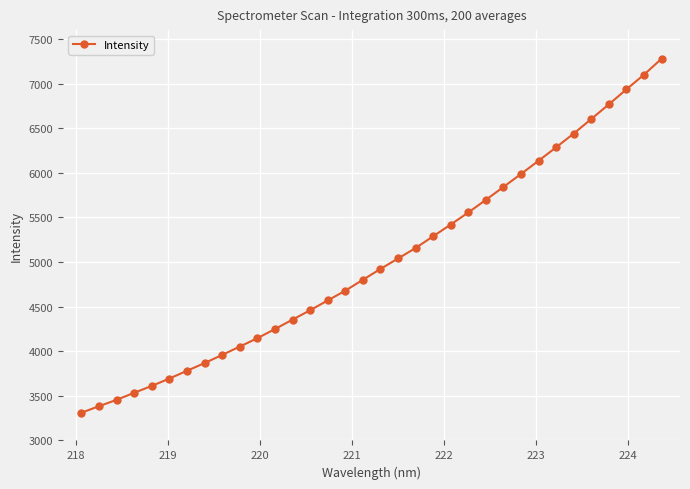

What is the value of the 8th point from the left?

3867.3